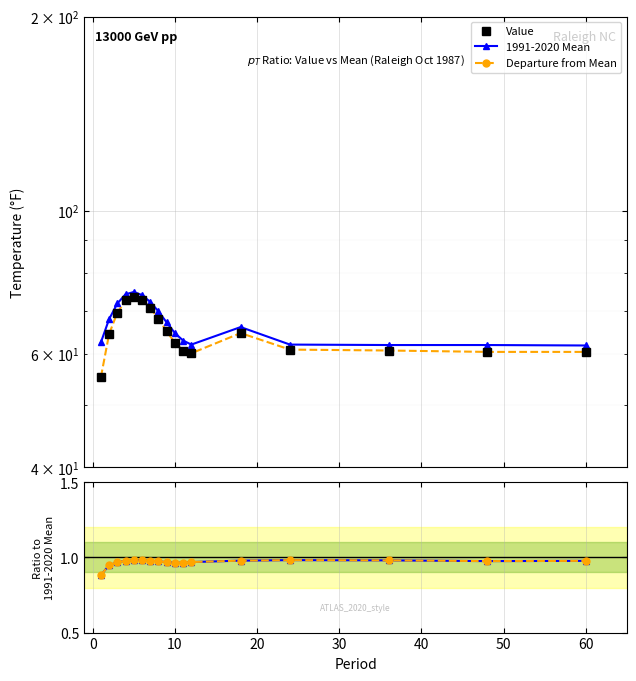

Is it true that (Mean+Dep) / Mean equals 0.4 at 14?

False